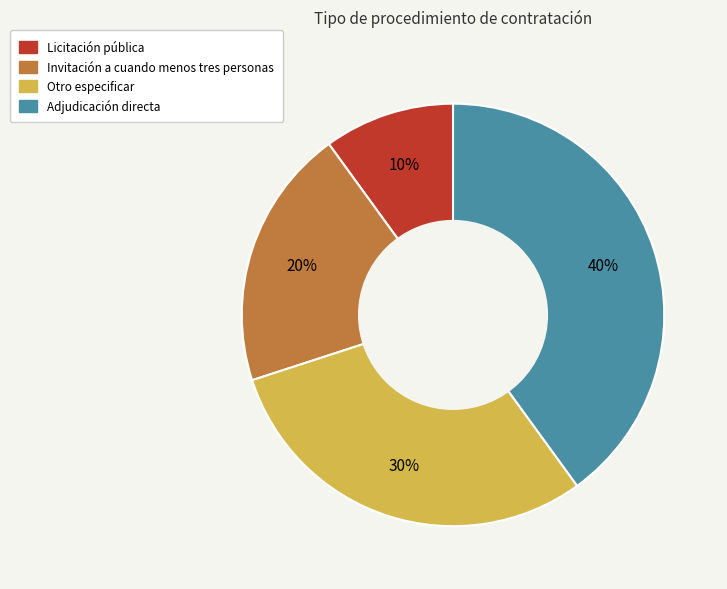

True or false: Invitación a cuando menos tres personas accounts for 20% of the total.

True